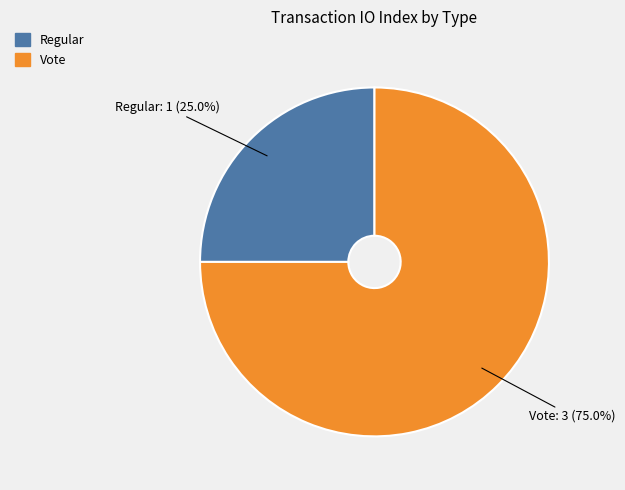

Which category has the smallest portion of the pie?

Regular